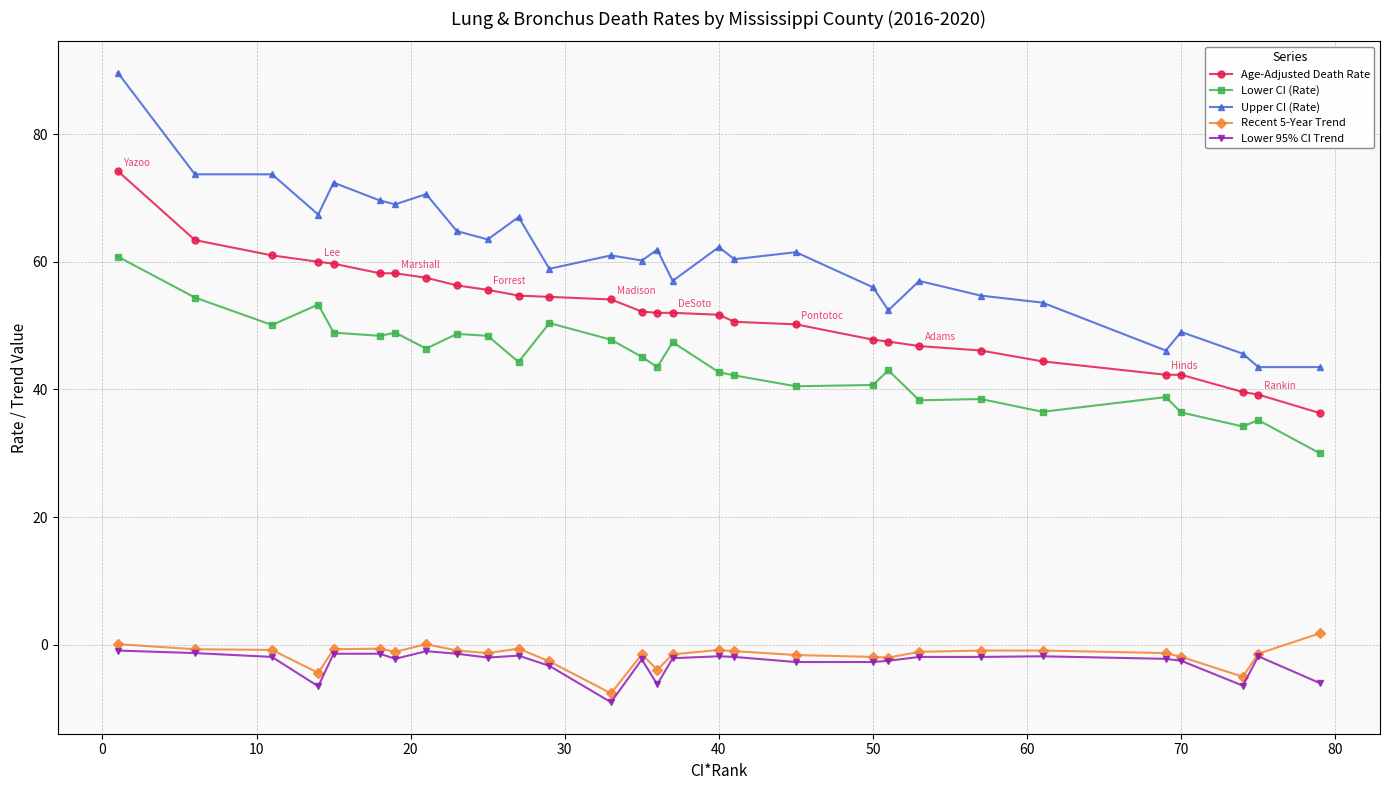

What is the lowest value of the Lower 95% CI Trend series?

-9.0